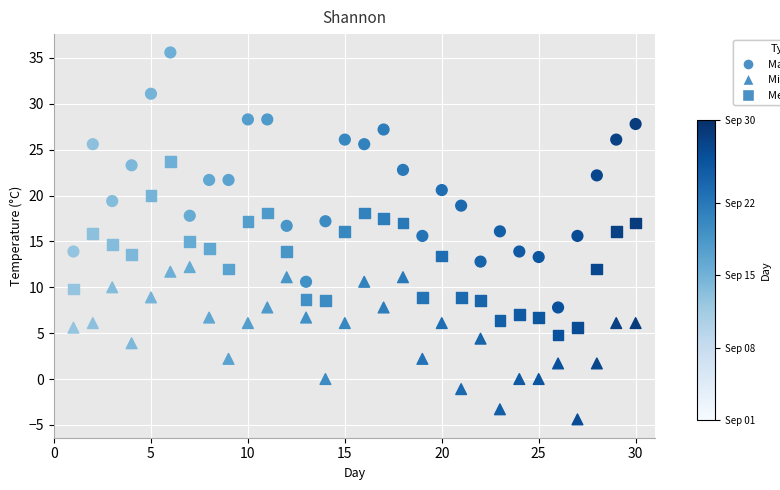

How many data points are displayed?

90